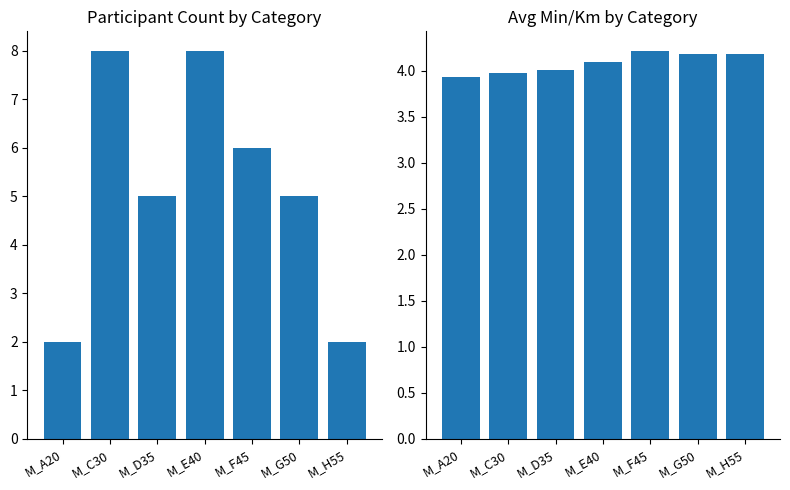

What is the value of the Avg Min/Km bar at the 3rd from the left?

4.0